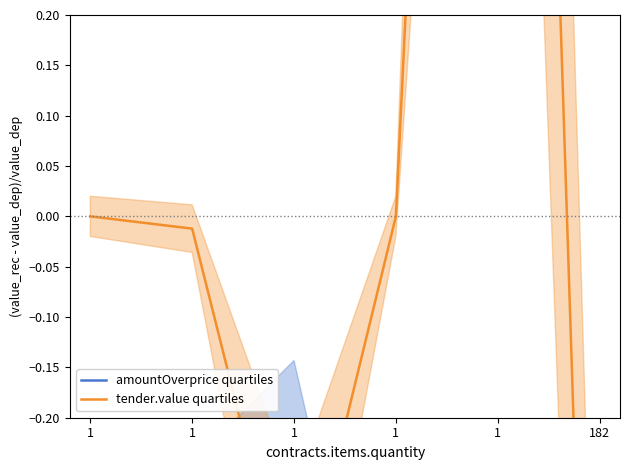

How many intersections are there between amountOverprice quartiles and tender.value quartiles?

3